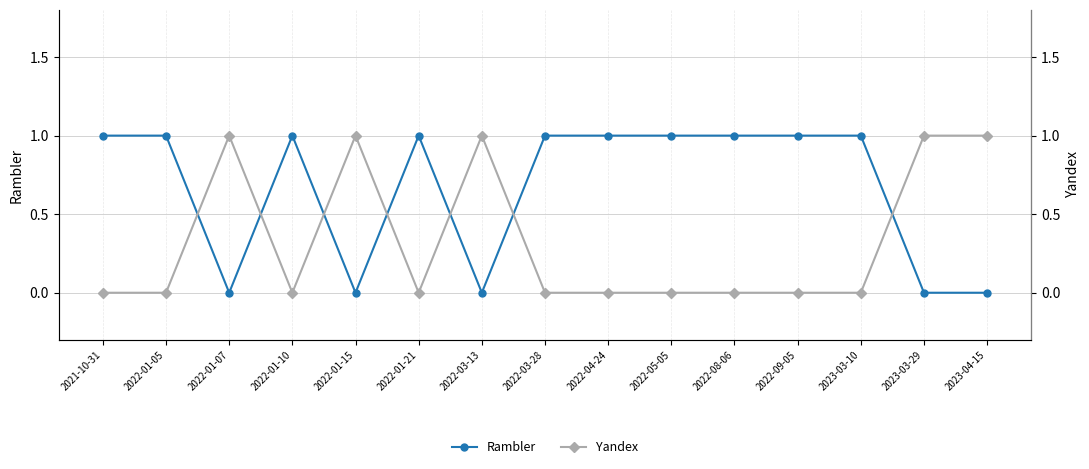

How many values in the Yandex series exceed 0?

5